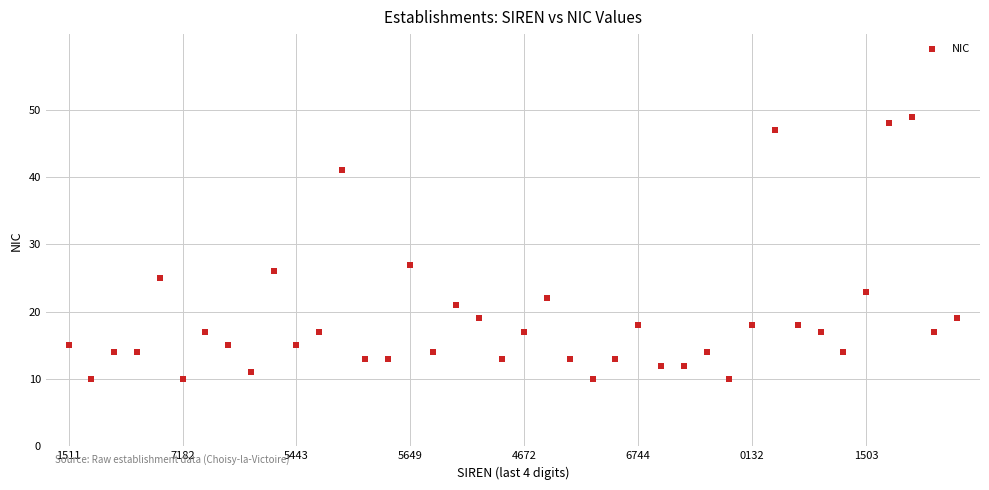

What Y value in the scatter plot is closest to 29?

27